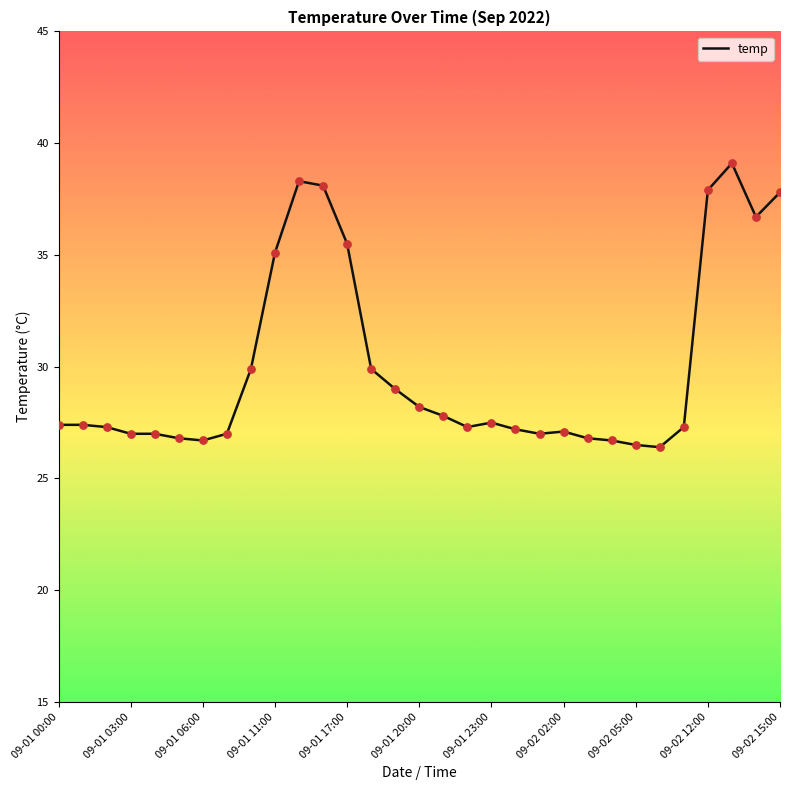

What is the difference between the maximum and minimum values?

12.7